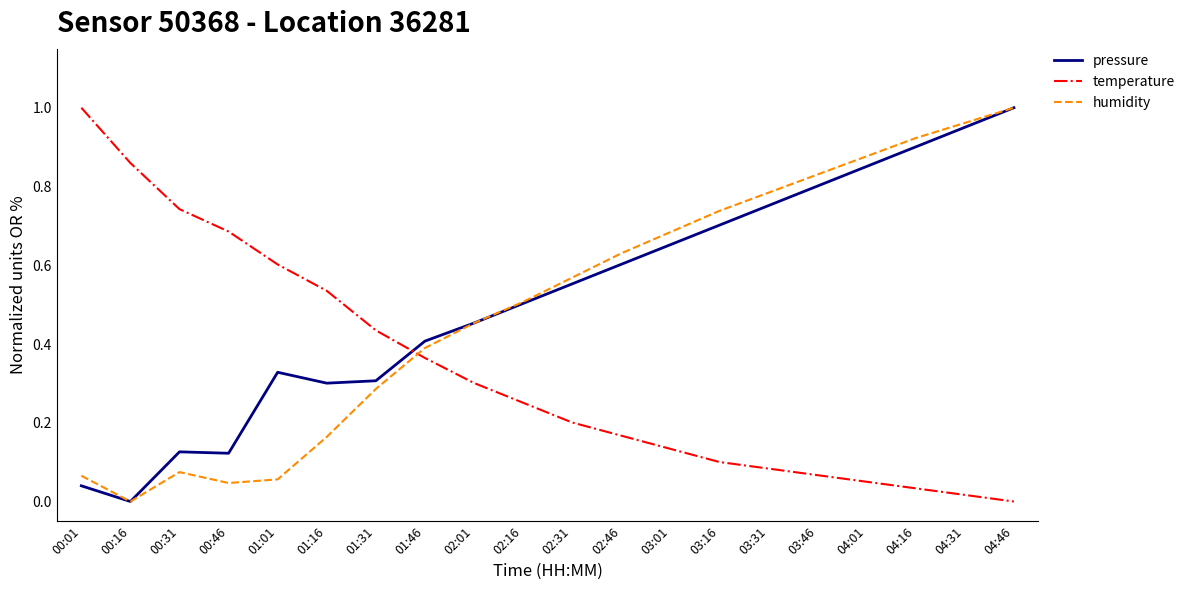

At which label does humidity reach its peak?

04:46